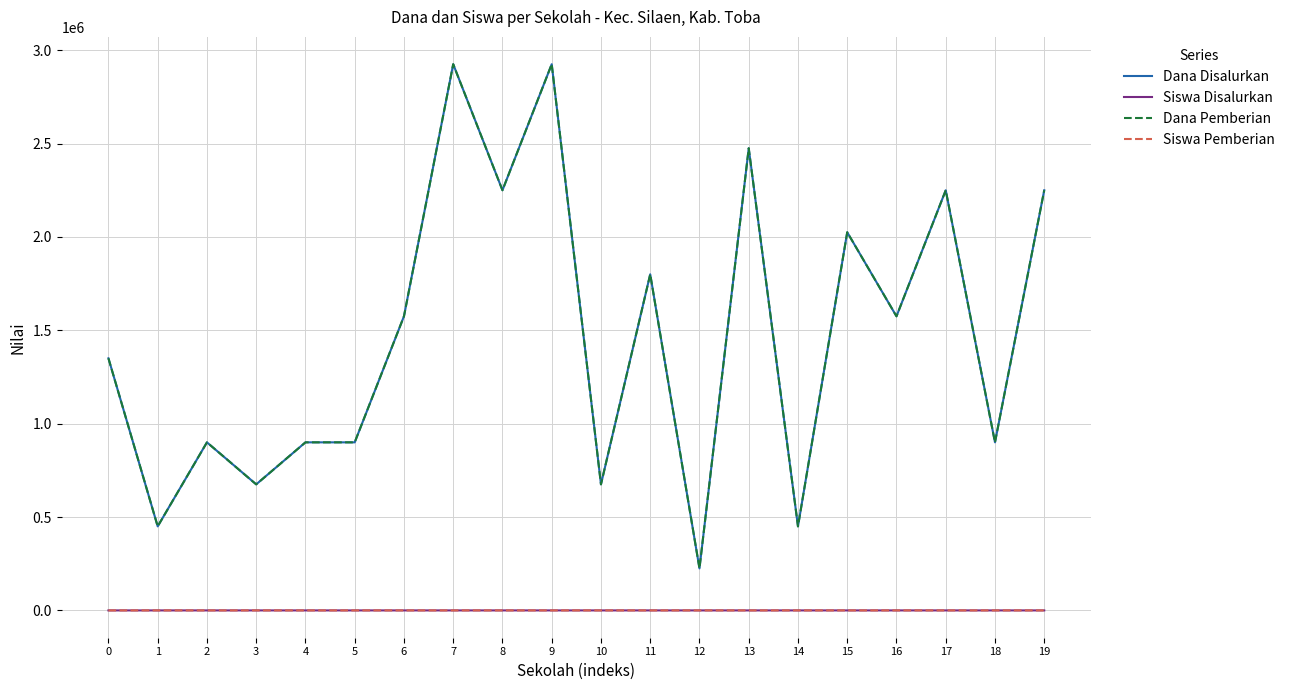

Does the chart have visible grid lines?

Yes